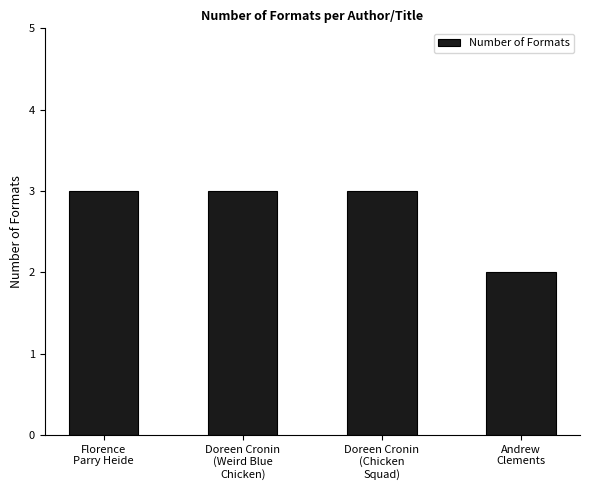

What is the maximum value shown in the chart?

3